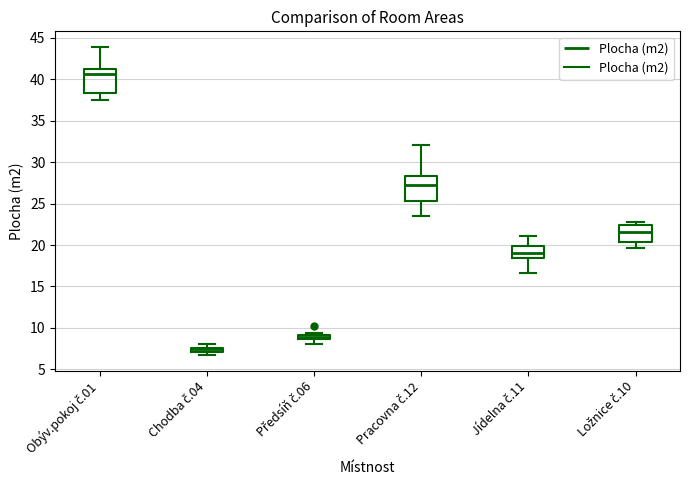

Which box has the highest median line?

Obýv.pokoj č.01